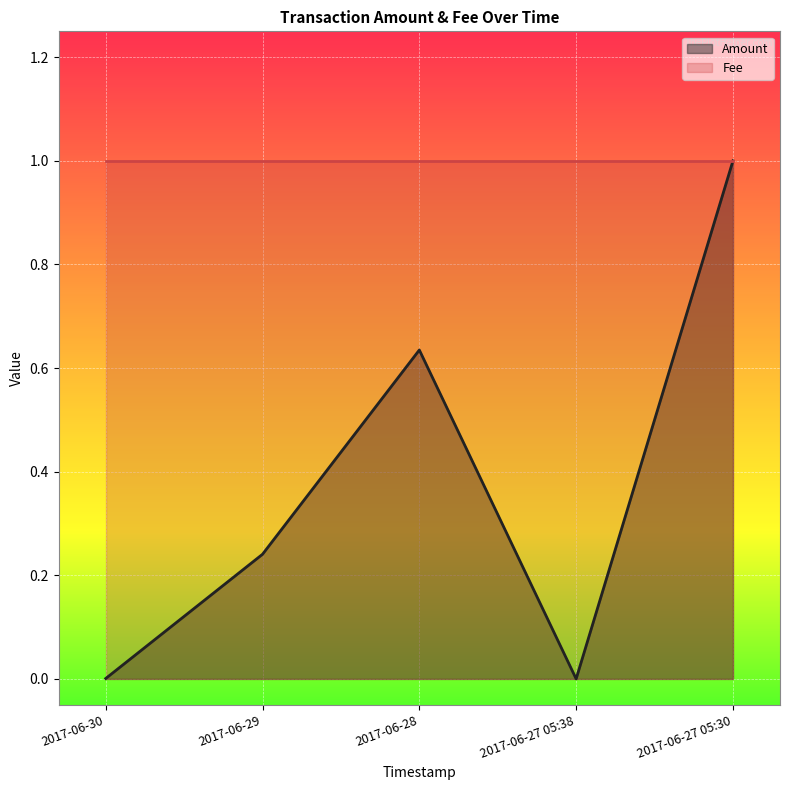

Rank the categories by value from lowest to highest.

2017-06-27 05:38, 2017-06-30, 2017-06-29, 2017-06-28, 2017-06-27 05:30